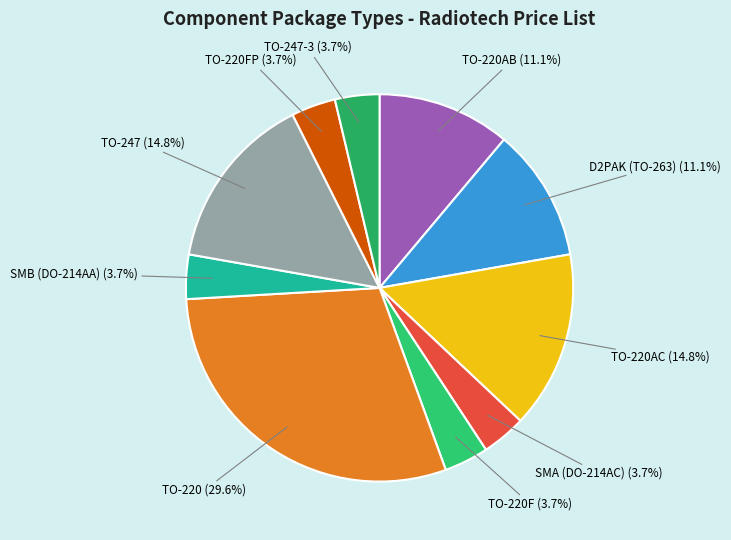

Count the number of slices in the pie.

10